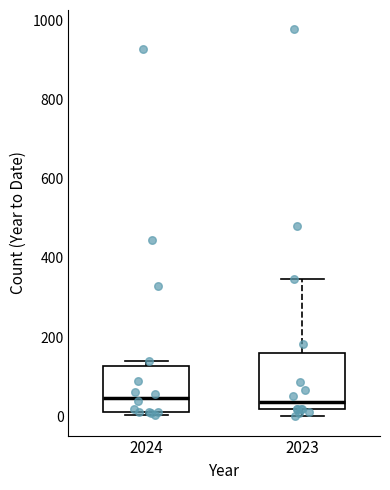

Comparing the boxes themselves (not the whiskers), which one is the tallest?

2023